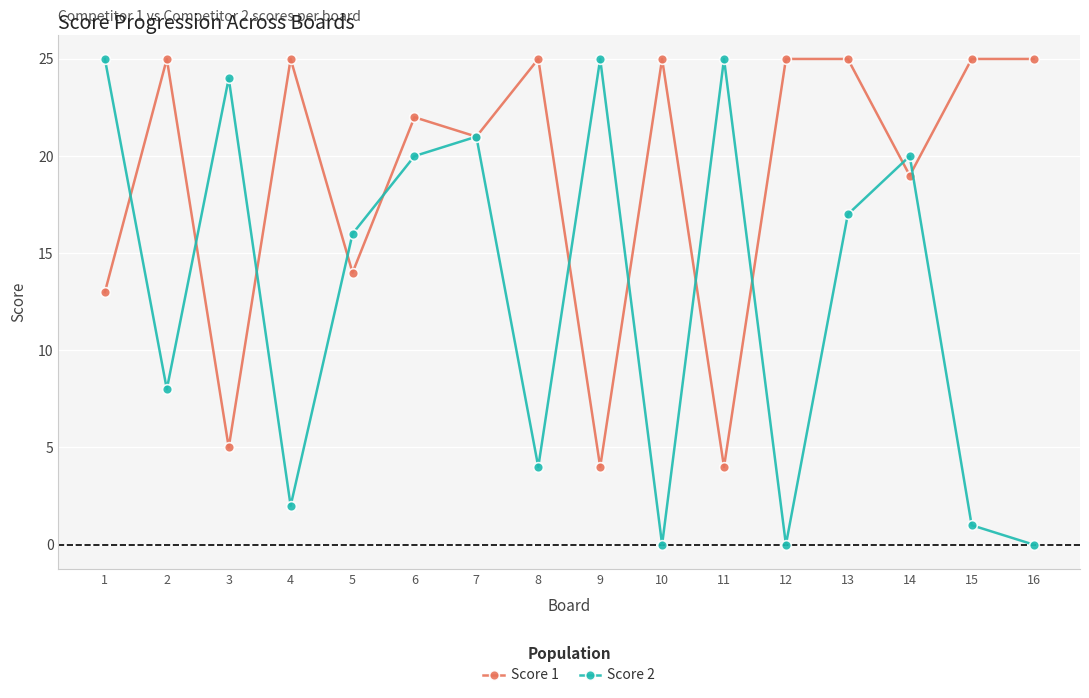

The value of Score 2 at 6 is 5. True or false?

False